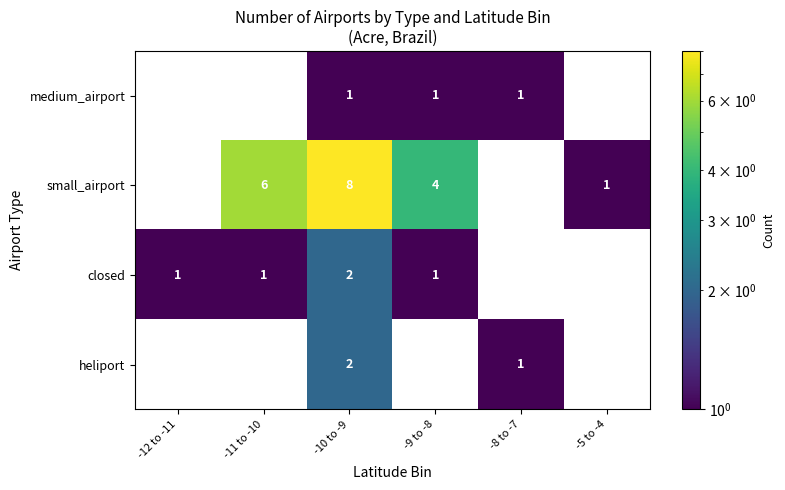

Is it true that closed equals 1 at -10 to -9?

False